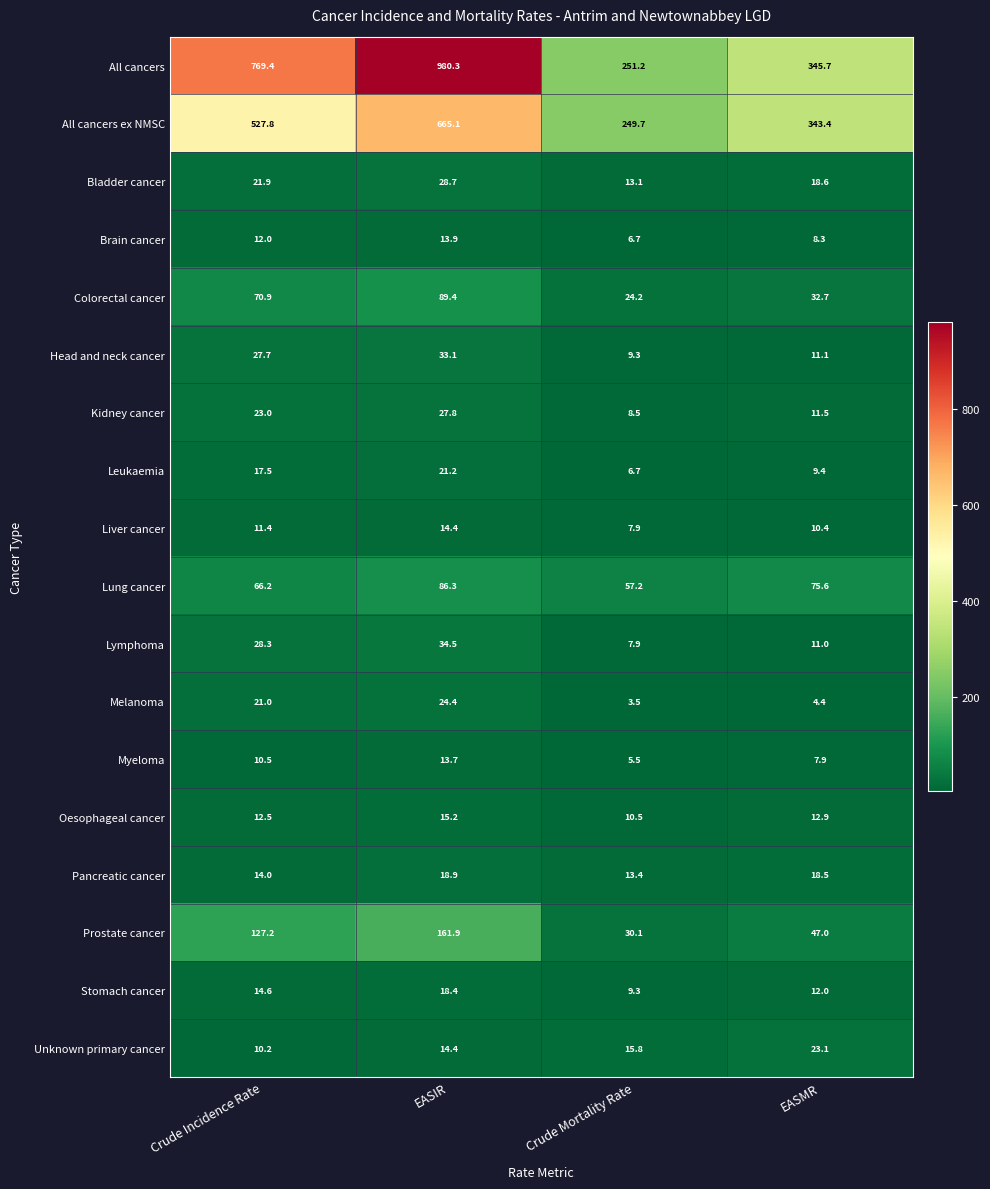

Where does the Bladder cancer series first go above 21?

Crude Incidence Rate